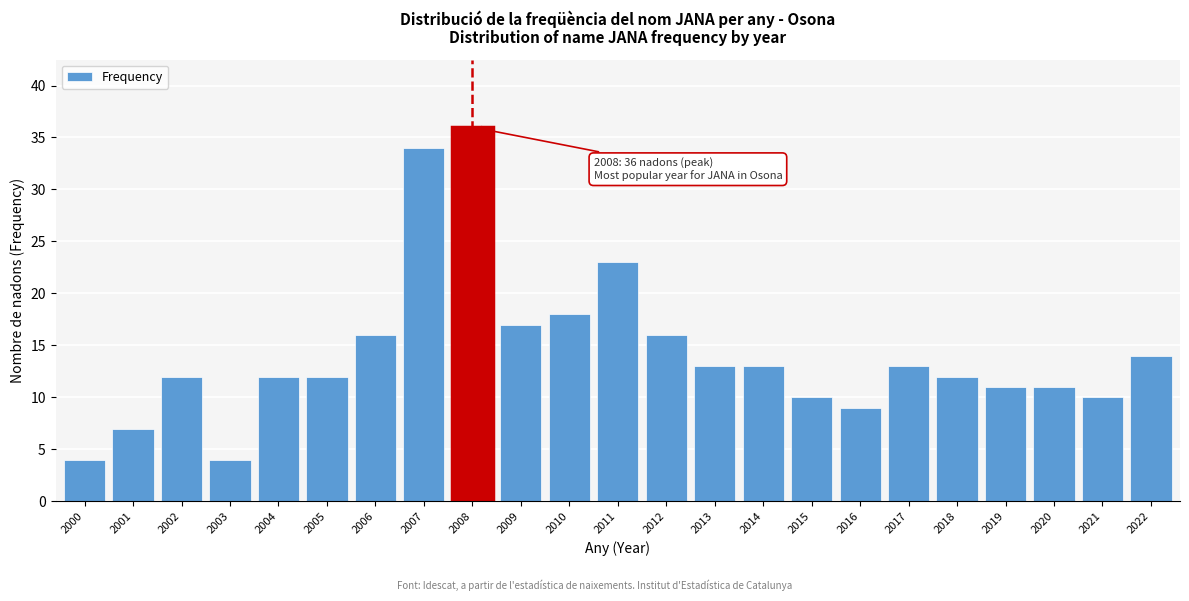

Reading left to right, what are all the values shown in this chart?

4	7	12	4	12	12	16	34	36	17	18	23	16	13	13	10	9	13	12	11	11	10	14